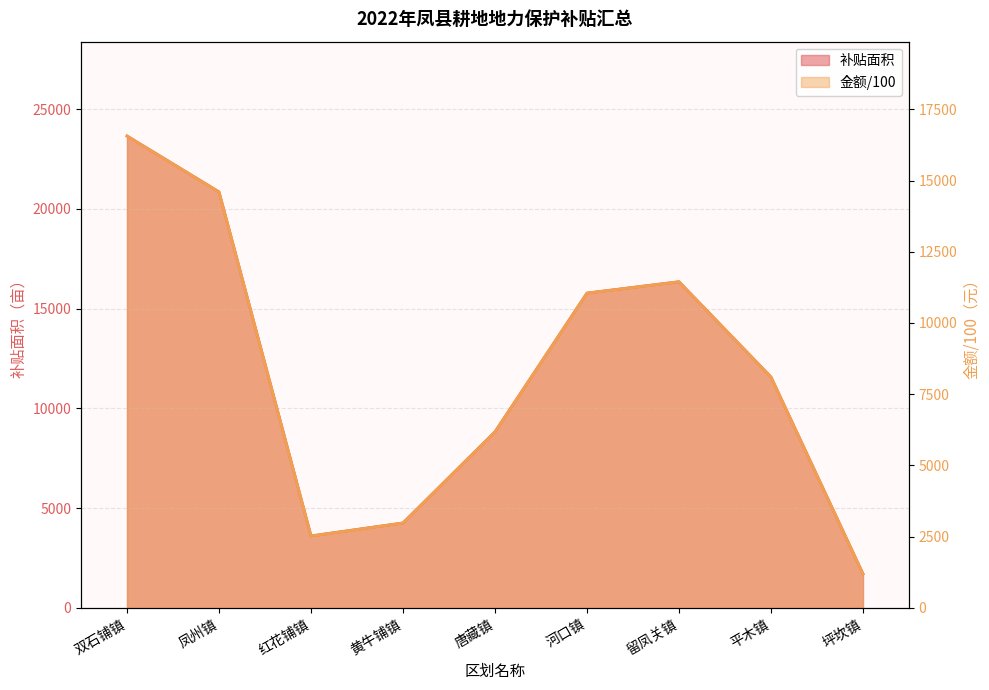

True or false: 补贴面积 has a value of 23658.4 at 双石铺镇.

True